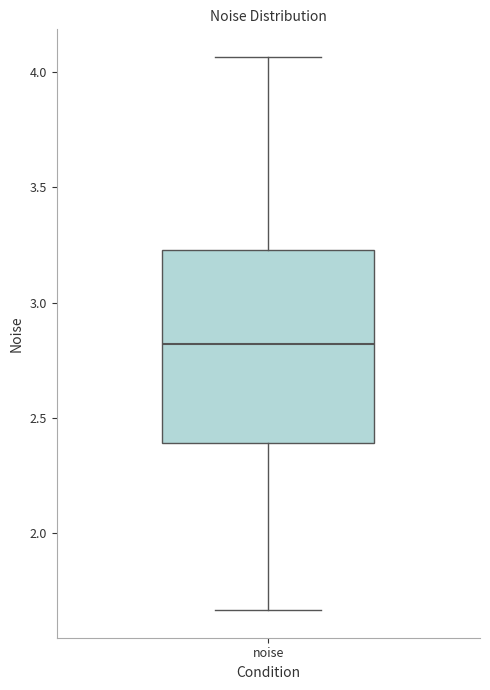

Transcribe this box plot: give where the median line is, the range the box spans, and where the two whiskers end, as read against the y-axis. The values are not printed on the chart, so give them approximately, as read against the axis.

median 2.80, box 2.40 to 3.25, whiskers 1.65 to 4.05